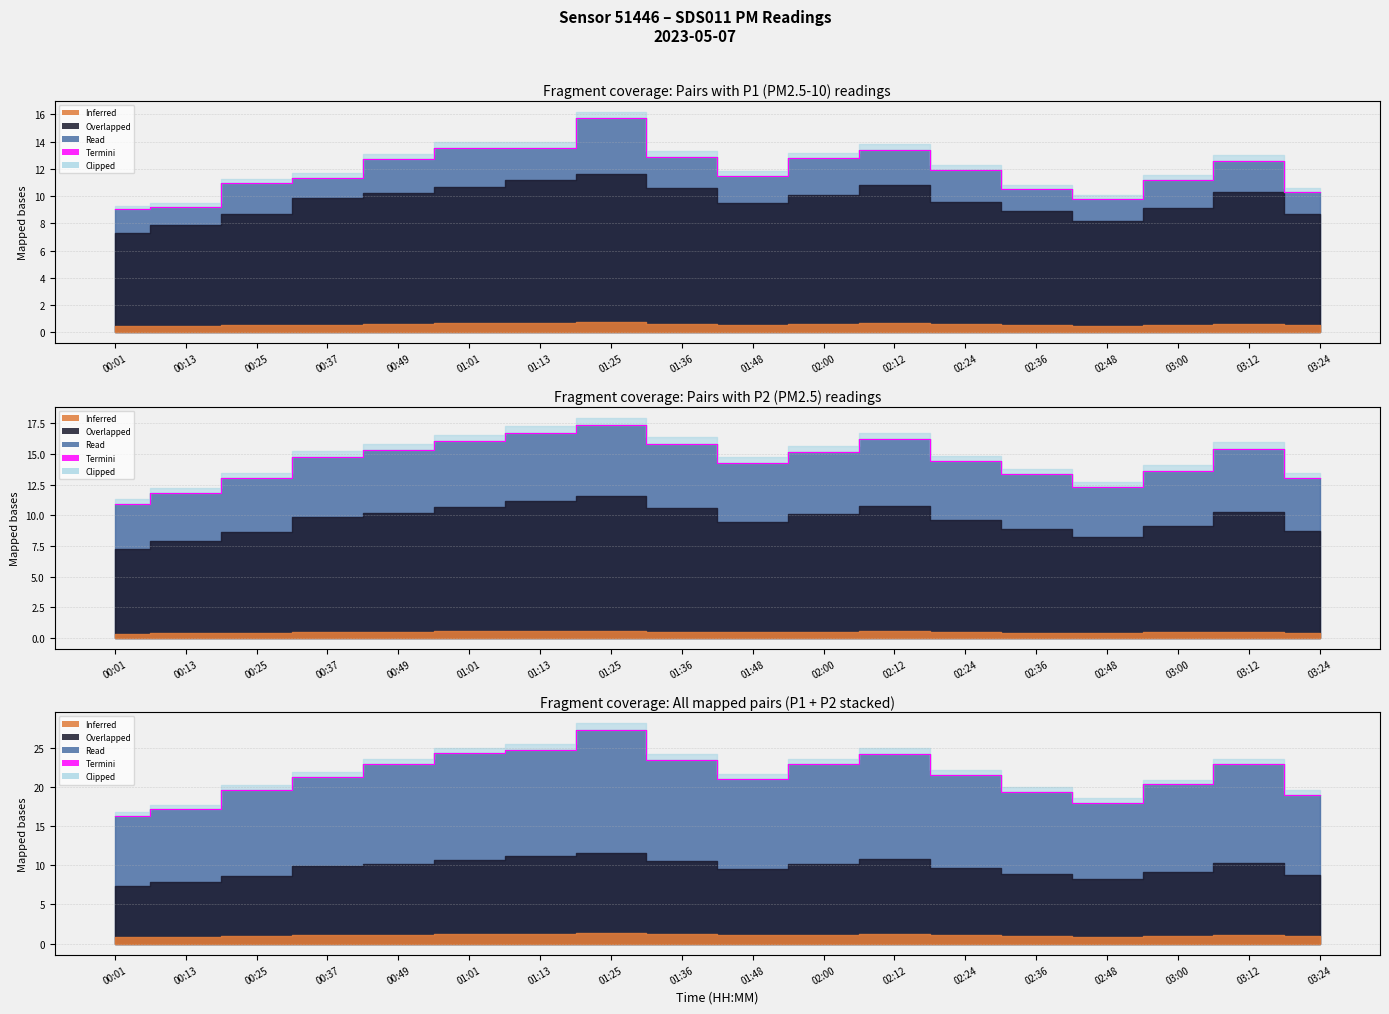

The value at 02:24 is 33.1. True or false?

False